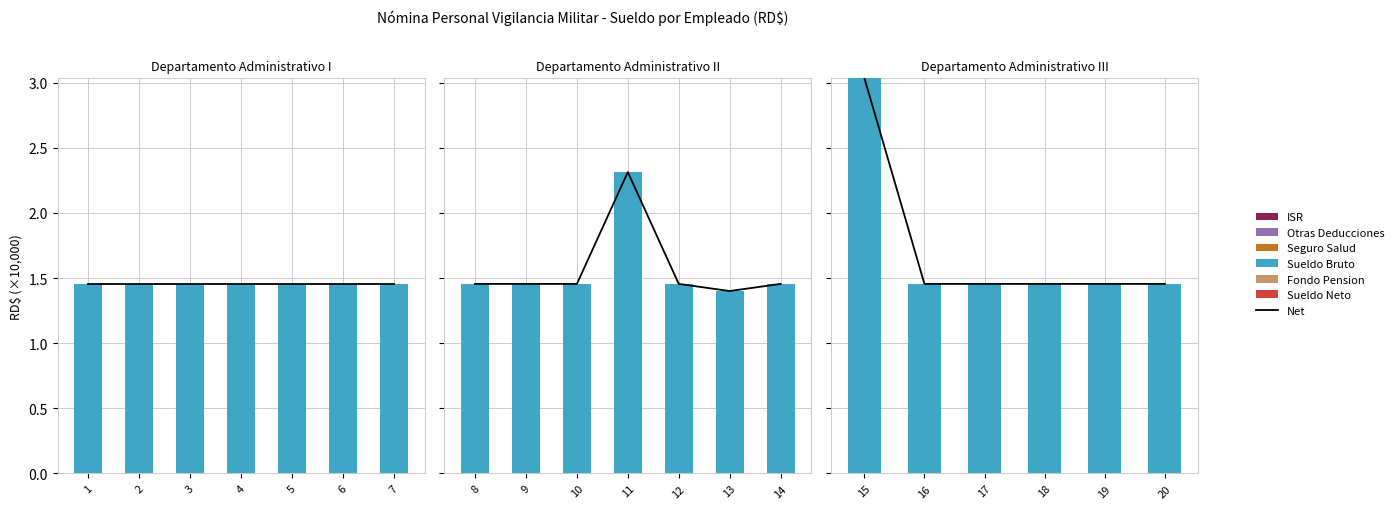

How many bars are there in each group?

6